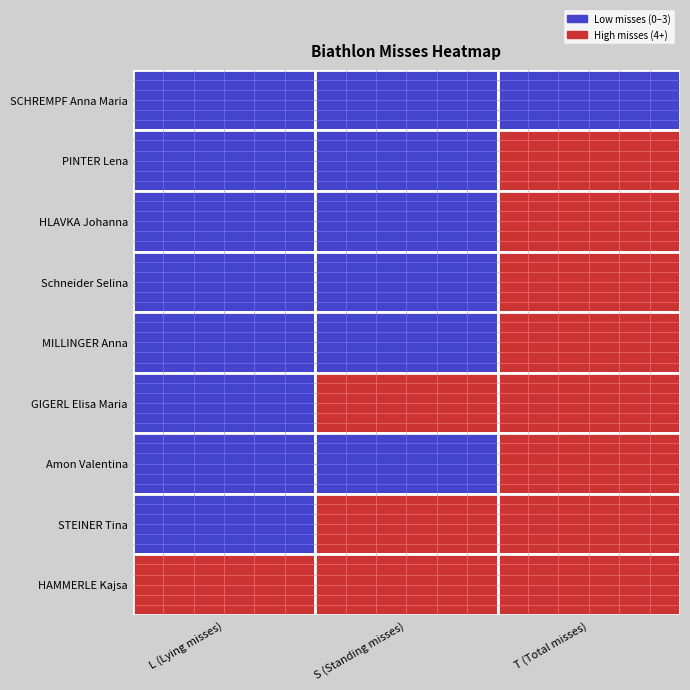

The GIGERL Elisa Maria series shows 12 at 2. True or false?

False